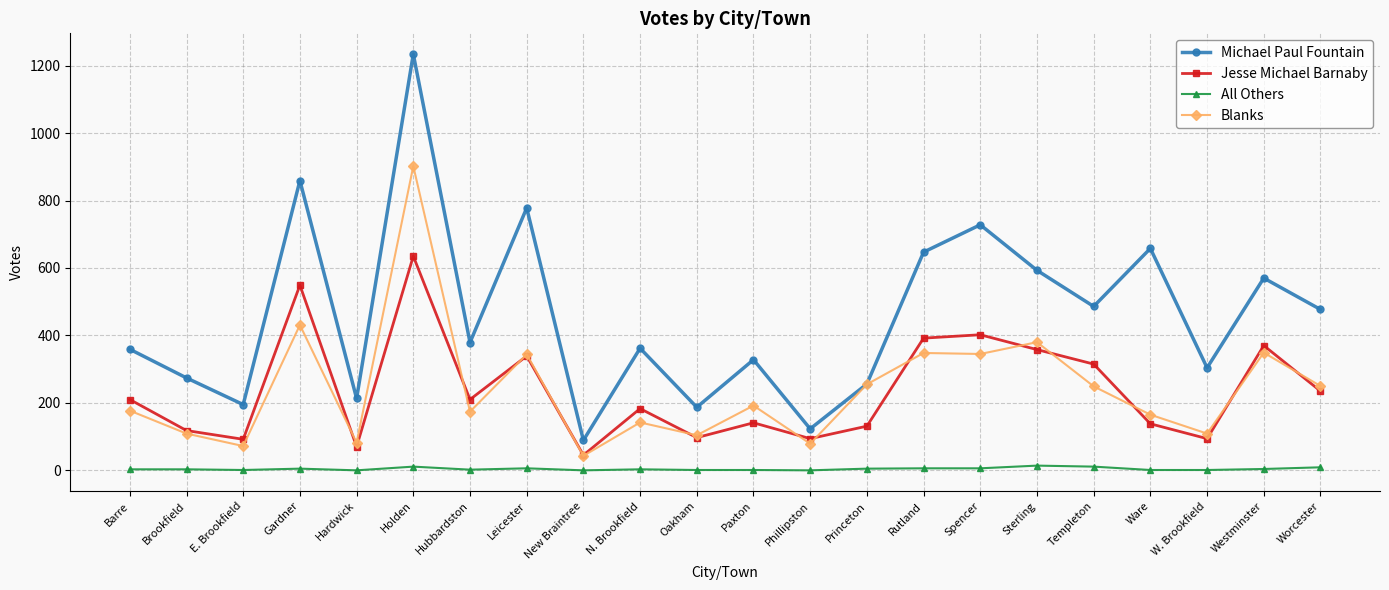

Which series has the widest spread of values?

Michael Paul Fountain